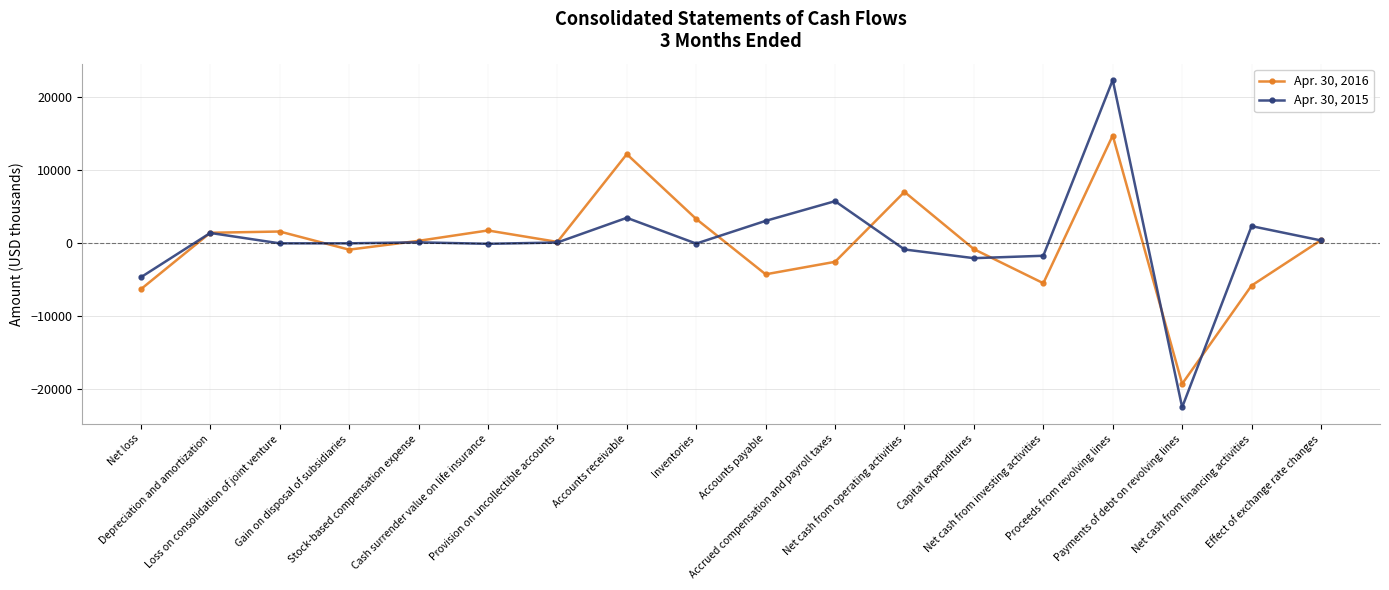

Which series has the widest spread of values?

Apr. 30, 2015